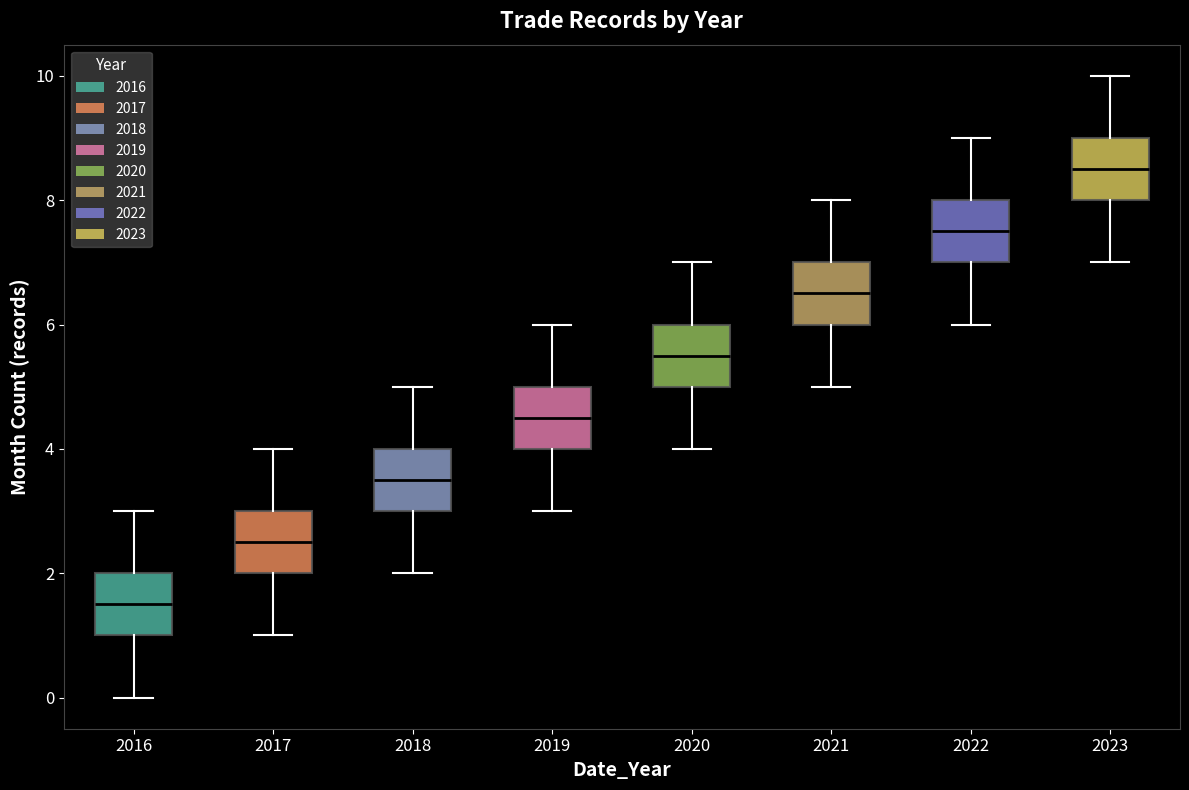

Where does the median line of the box at x = 2020 sit on the y-axis? The values are not printed on the chart, so give them approximately, as read against the axis.

5.6